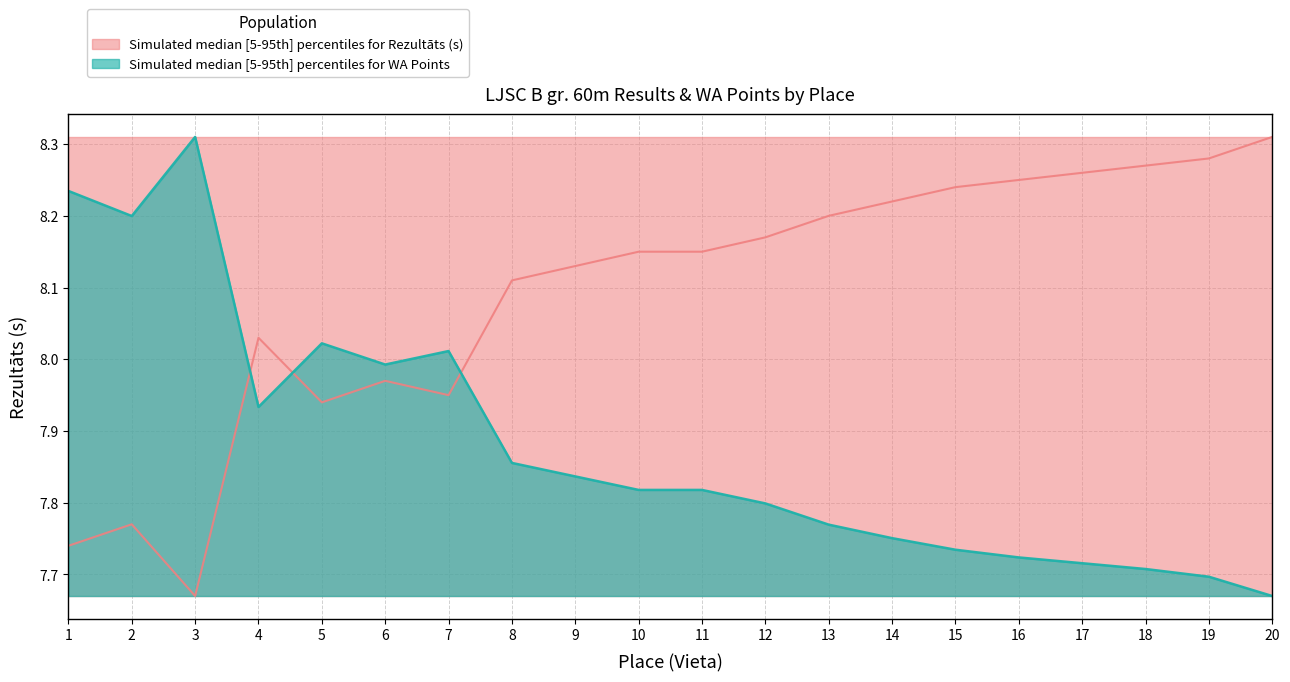

What is the difference between the WA values at 19 and 10?

0.1